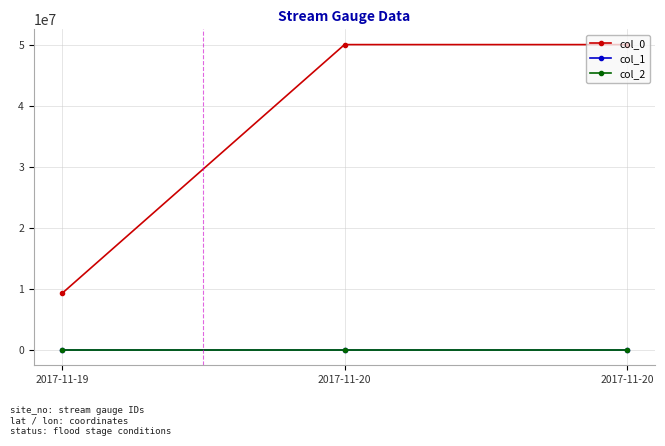

Is this an area chart (filled region under the line)?

No